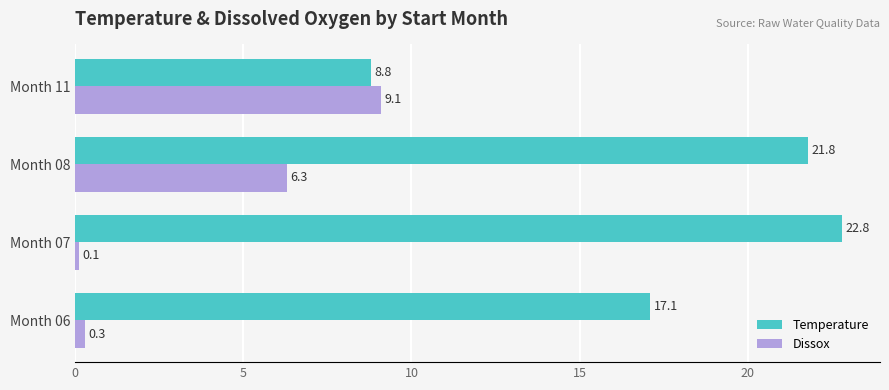

Read the Dissox value at Month 11.

9.1